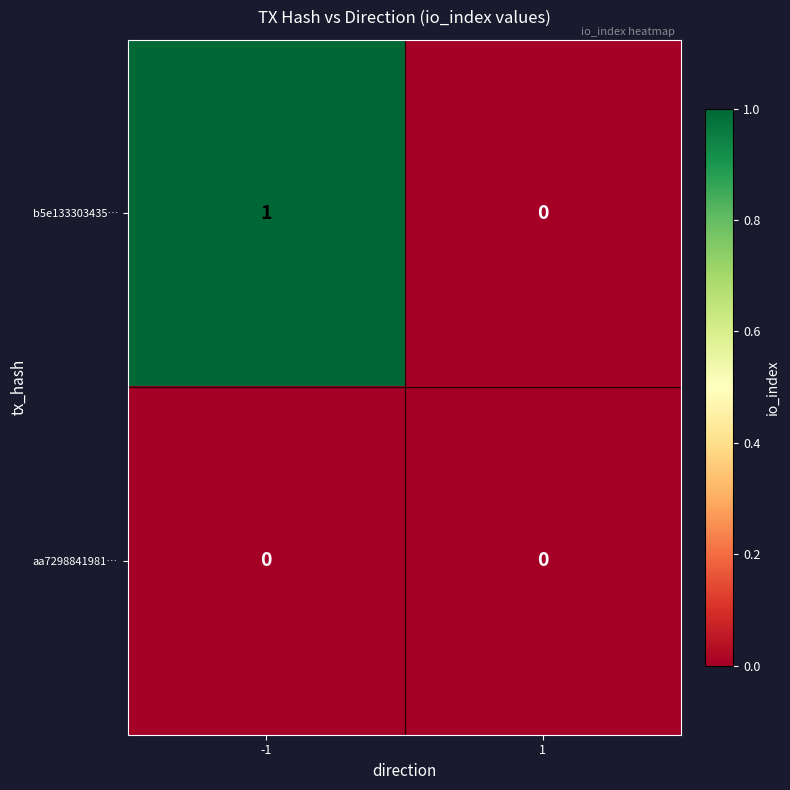

The b5e133303435… series shows 2 at -1. True or false?

False